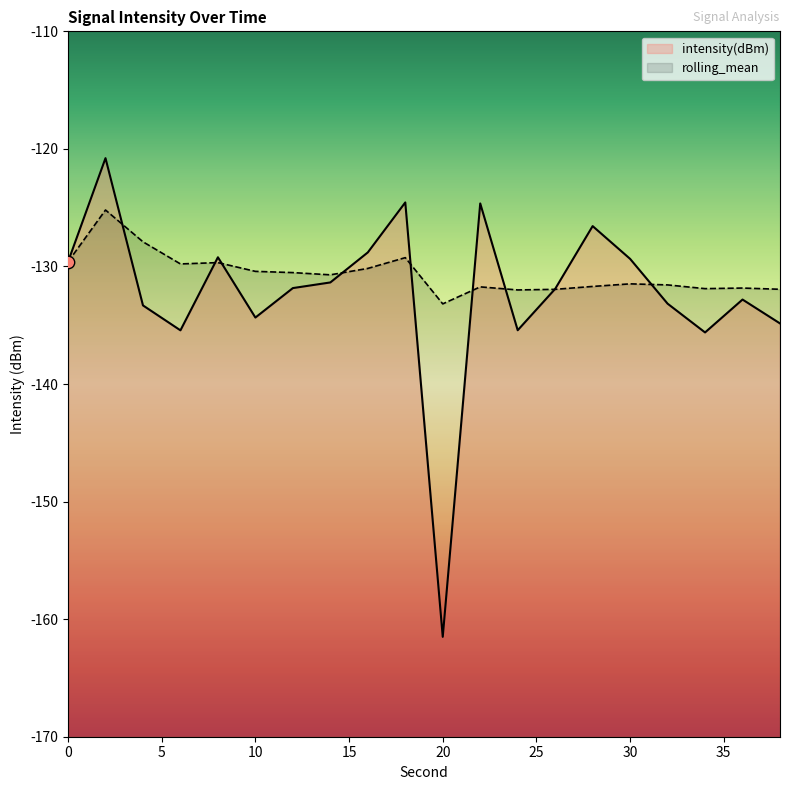

At how many categories does at least one series exceed -142?

20